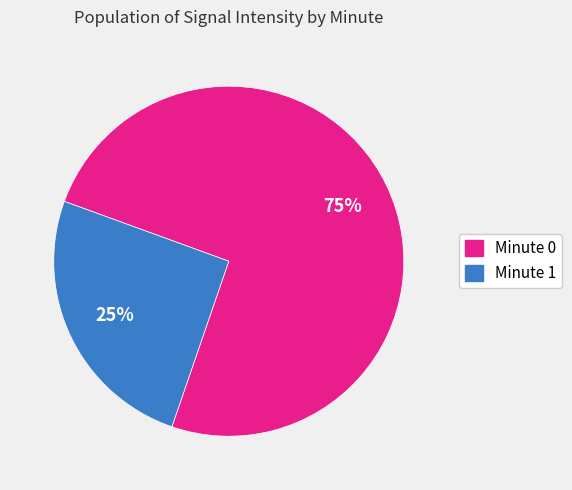

To the nearest percent, what percentage of the pie is Minute 1?

25%